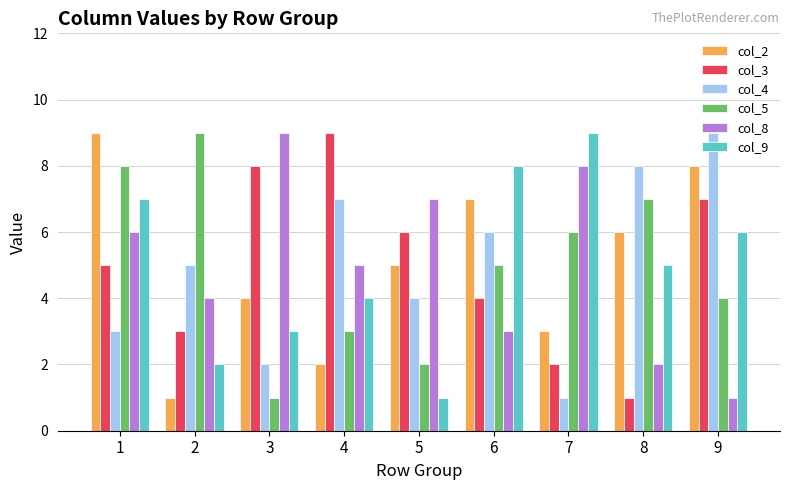

Between 3 and 4, which series saw the biggest shift?

col_4